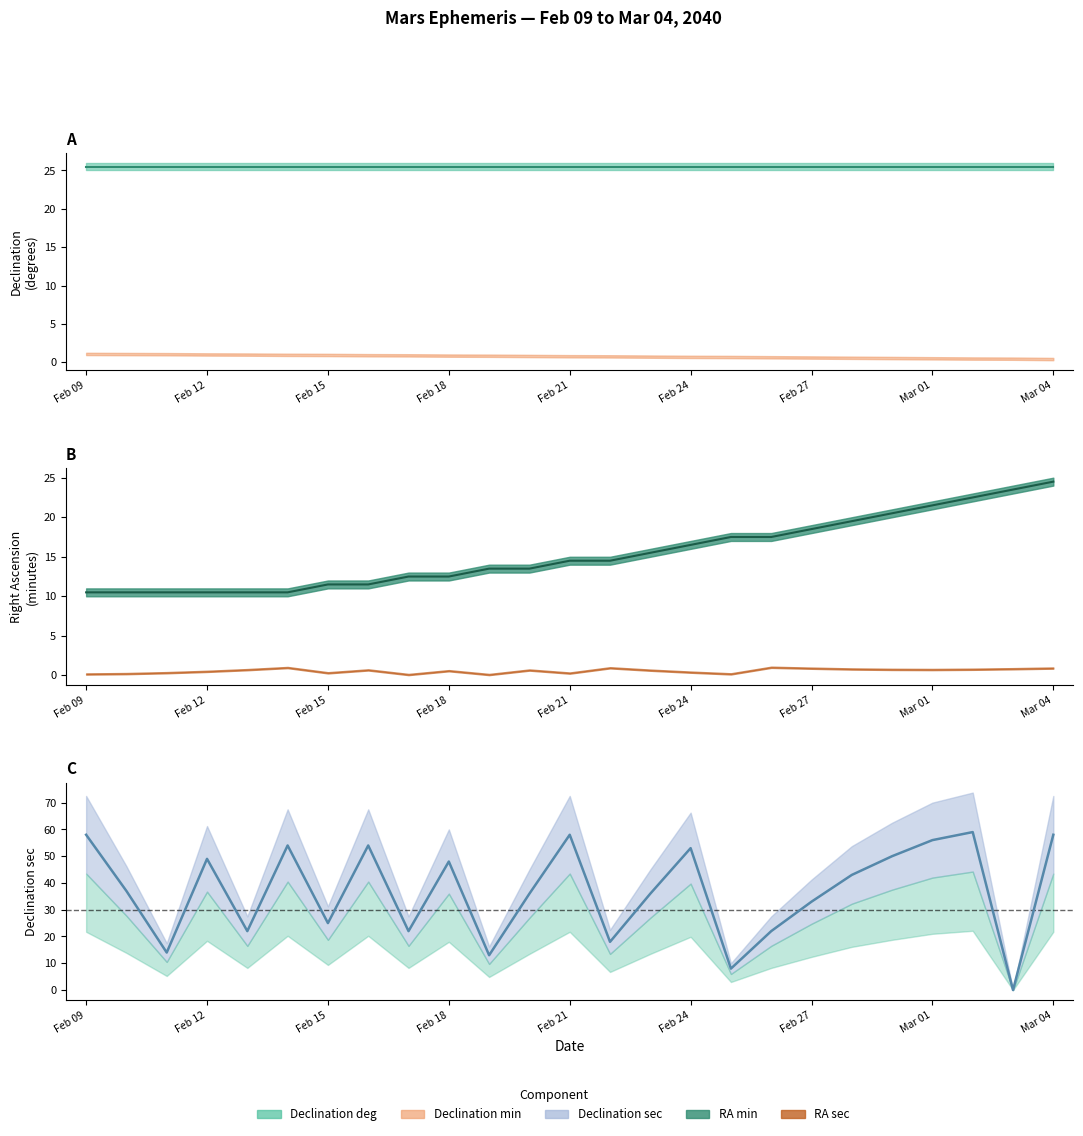

Between Feb 11 and Mar 01, which series saw the biggest shift?

Declination sec